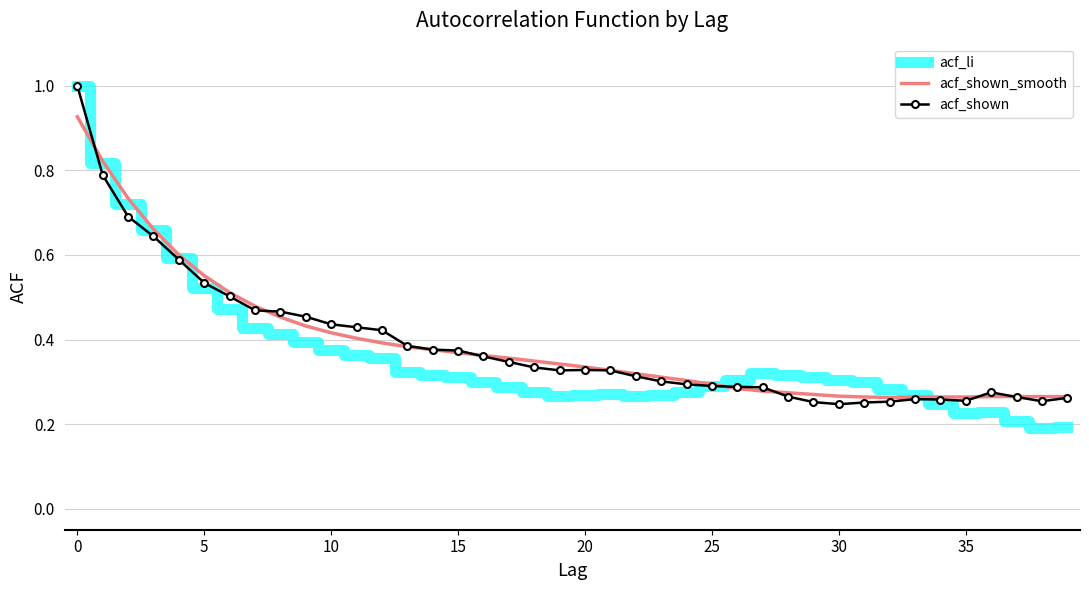

Which series has the widest spread of values?

acf_li